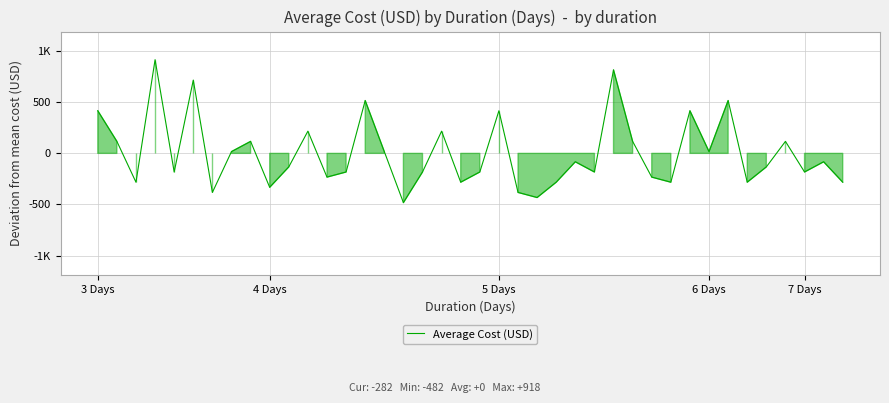

Does the chart display data point markers on the line(s)?

No